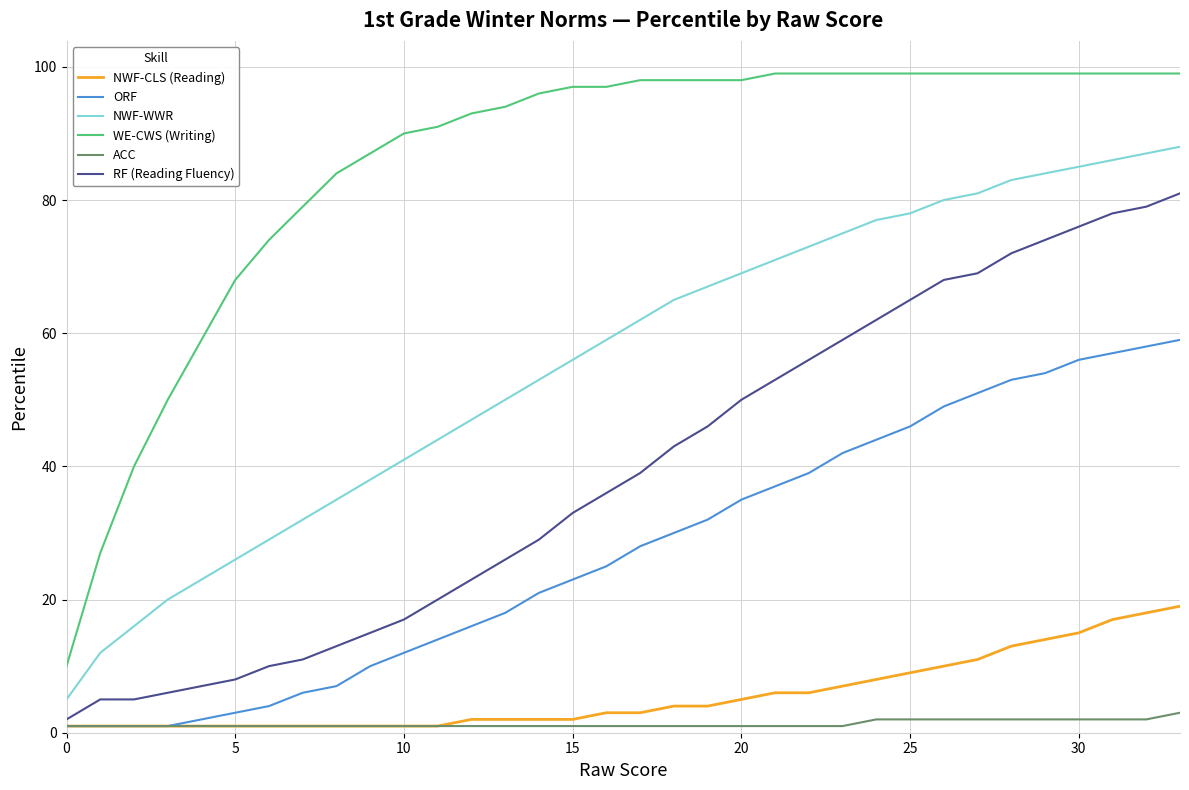

Which series has the largest total across all categories?

WE-CWS (Writing)